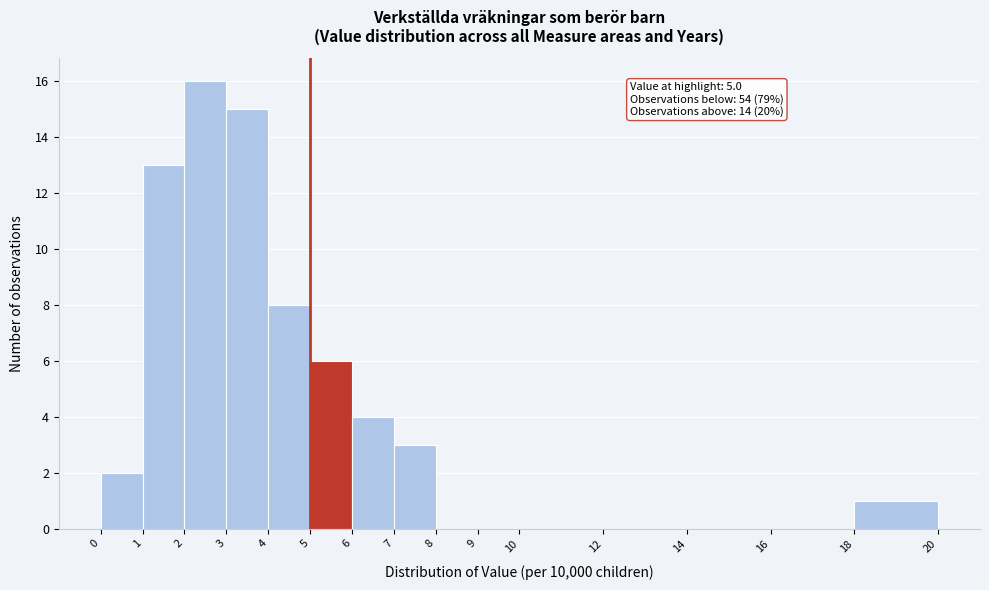

Over which range of the x-axis is the bar tallest?

2 to 3